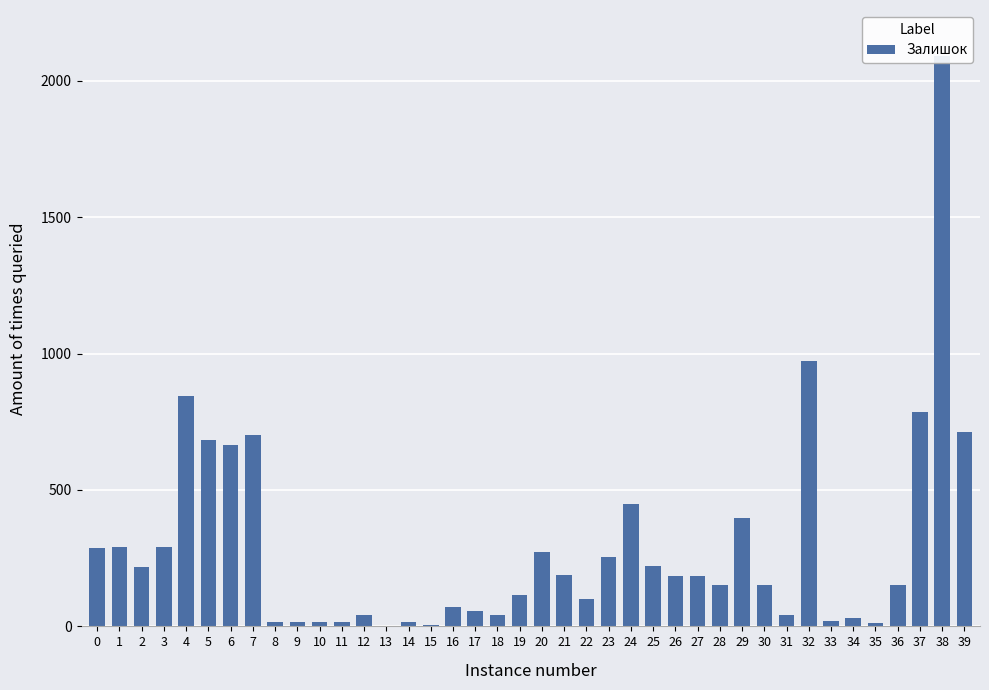

Between 13 and 12, which is larger?

12